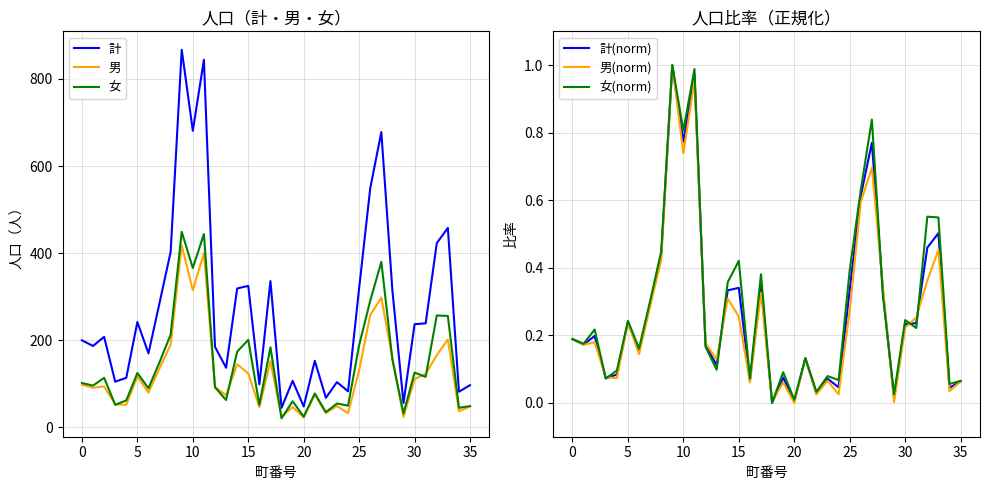

Does the chart display data point markers on the line(s)?

No